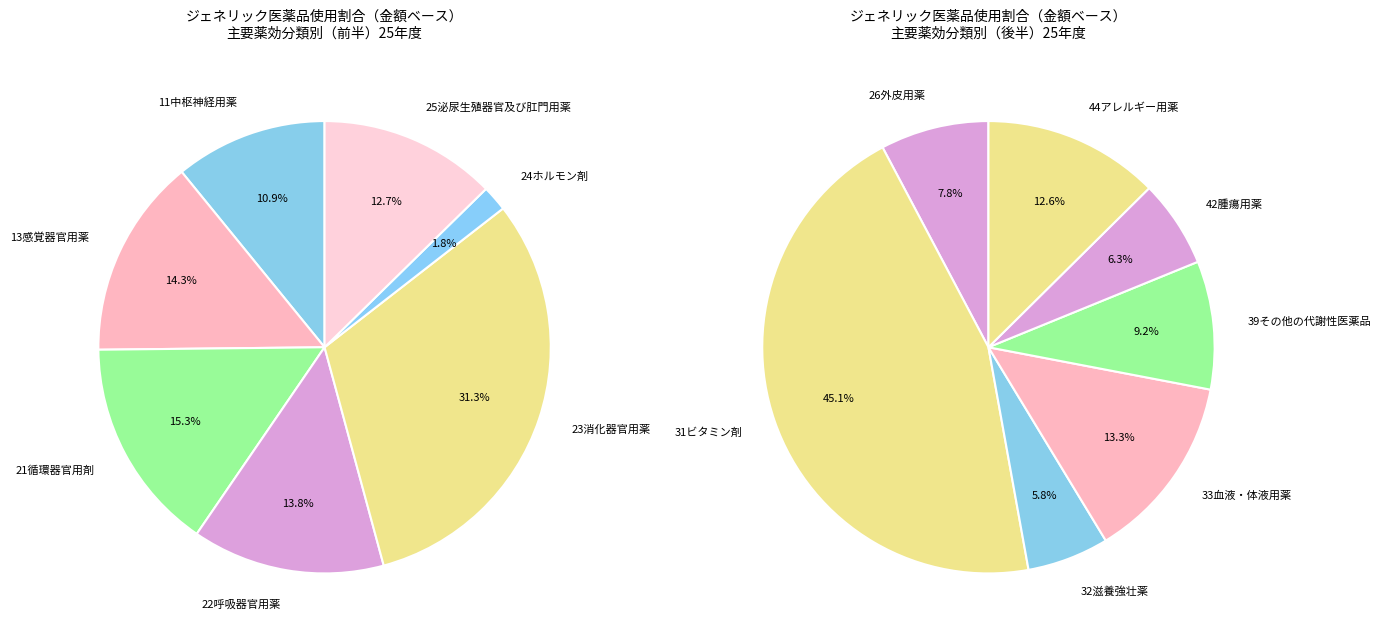

Between 13感覚器官用薬 and 31ビタミン剤, which is larger?

31ビタミン剤